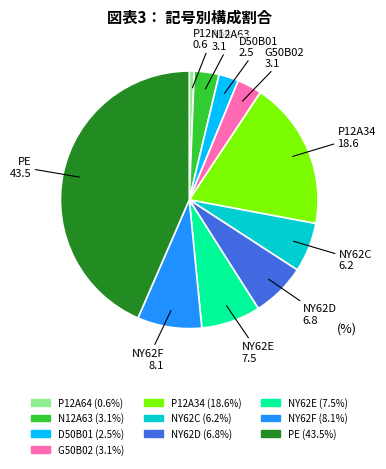

Does any single category account for the majority?

No